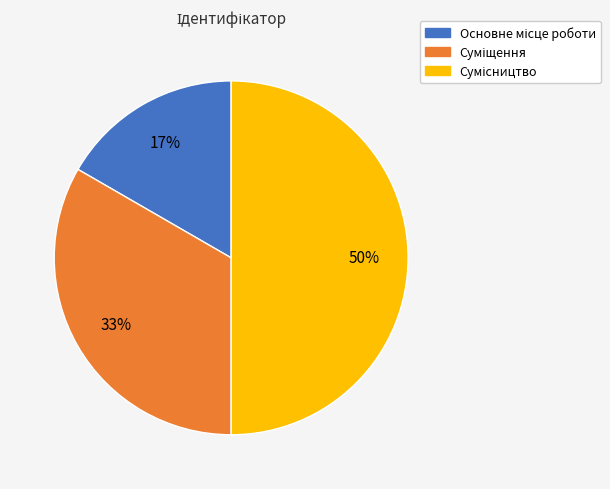

To the nearest percent, what is the difference between the largest and smallest slice percentages?

33%